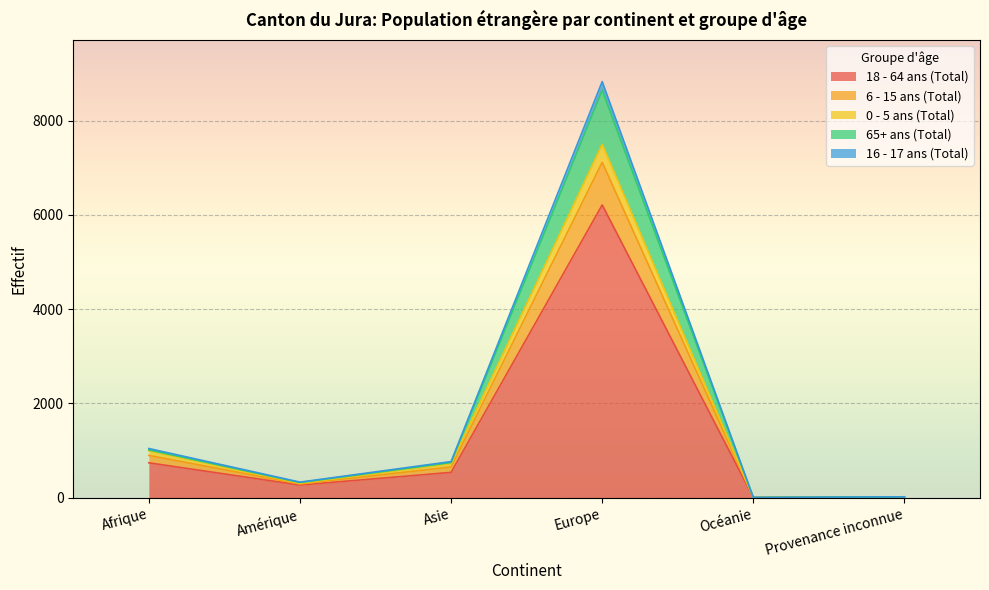

In 6 - 15 ans (Total), how many points are higher than both neighbors (excluding endpoints)?

1